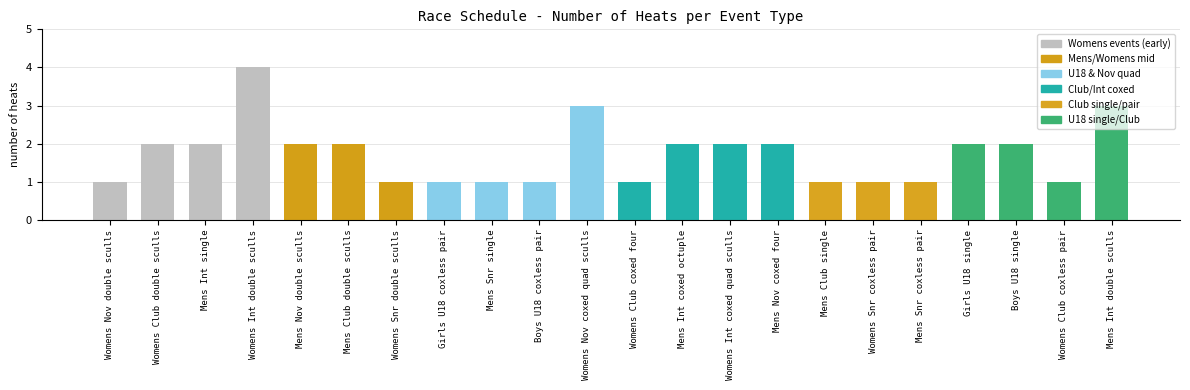

Which has a higher value, Womens Int double sculls or Girls U18 coxless pair?

Womens Int double sculls